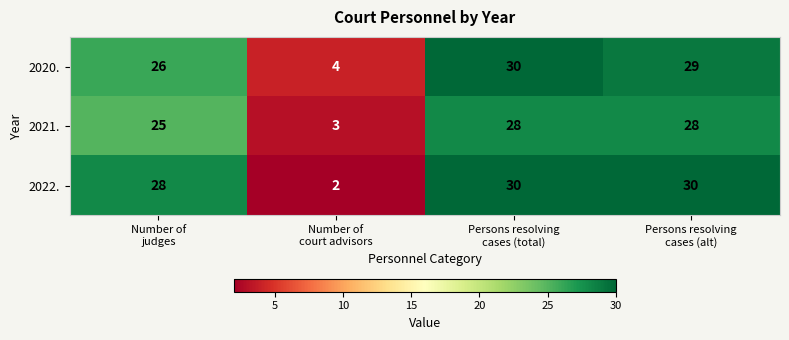

What is the total value across all series at Number of
judges?

79